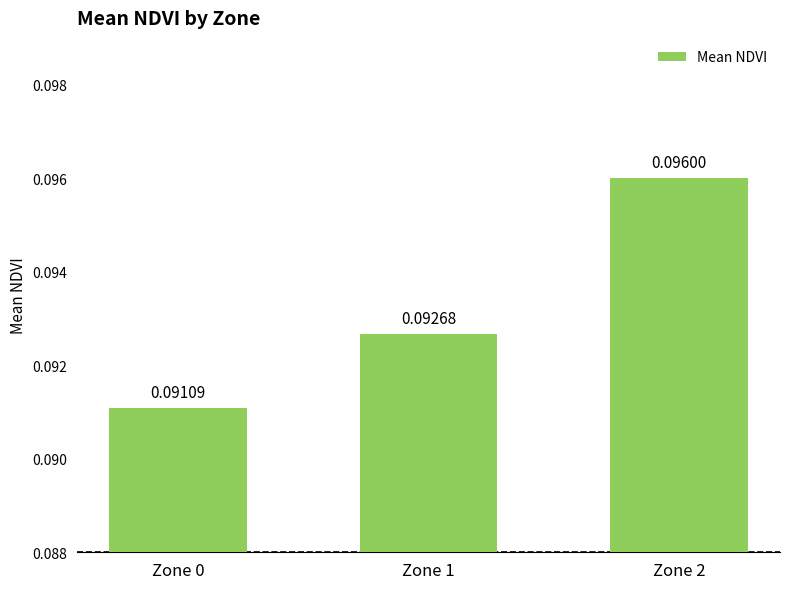

List the labels in order of value, largest first.

Zone 2, Zone 1, Zone 0